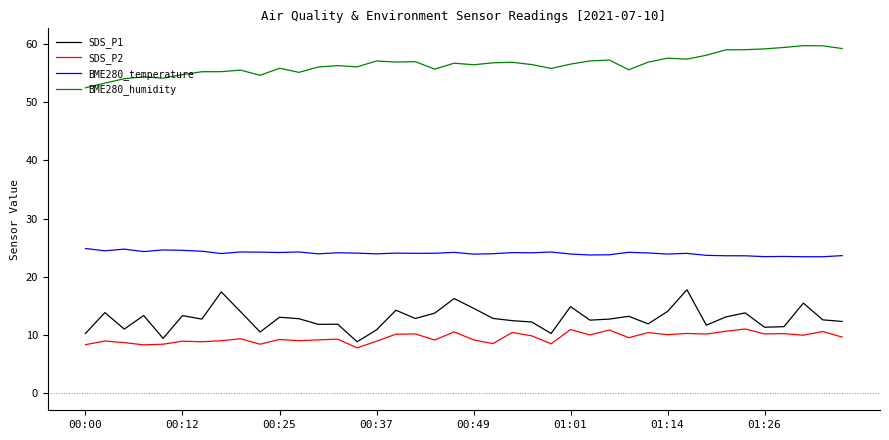

True or false: BME280_temperature and SDS_P2 intersect in this chart.

False